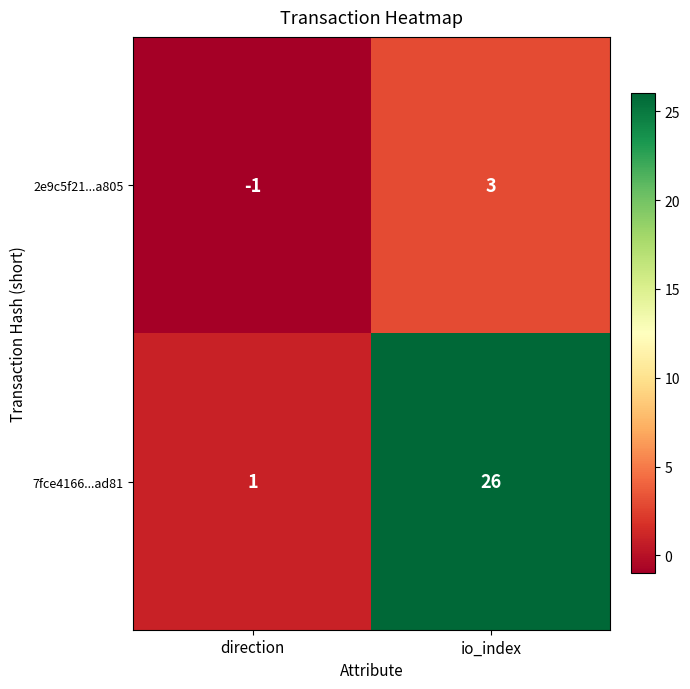

Reading left to right, transcribe all the data shown in this chart.

2e9c5f21...a805: direction=-1	io_index=3
7fce4166...ad81: direction=1	io_index=26